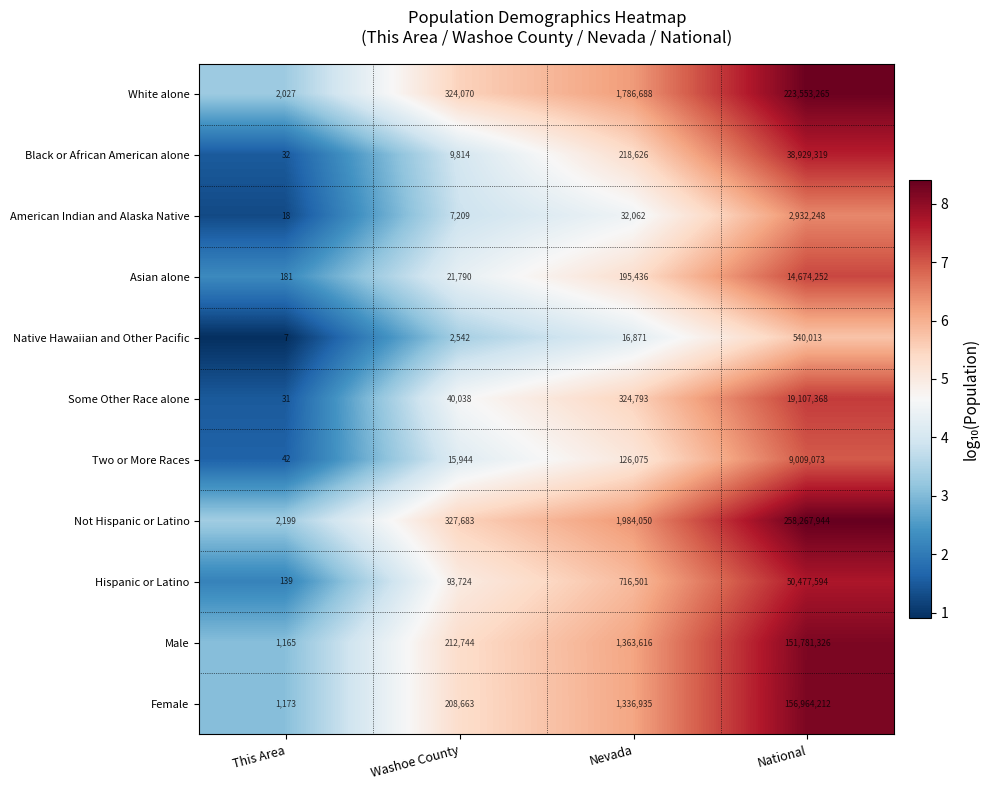

Which series has the largest total across all categories?

Not Hispanic or Latino